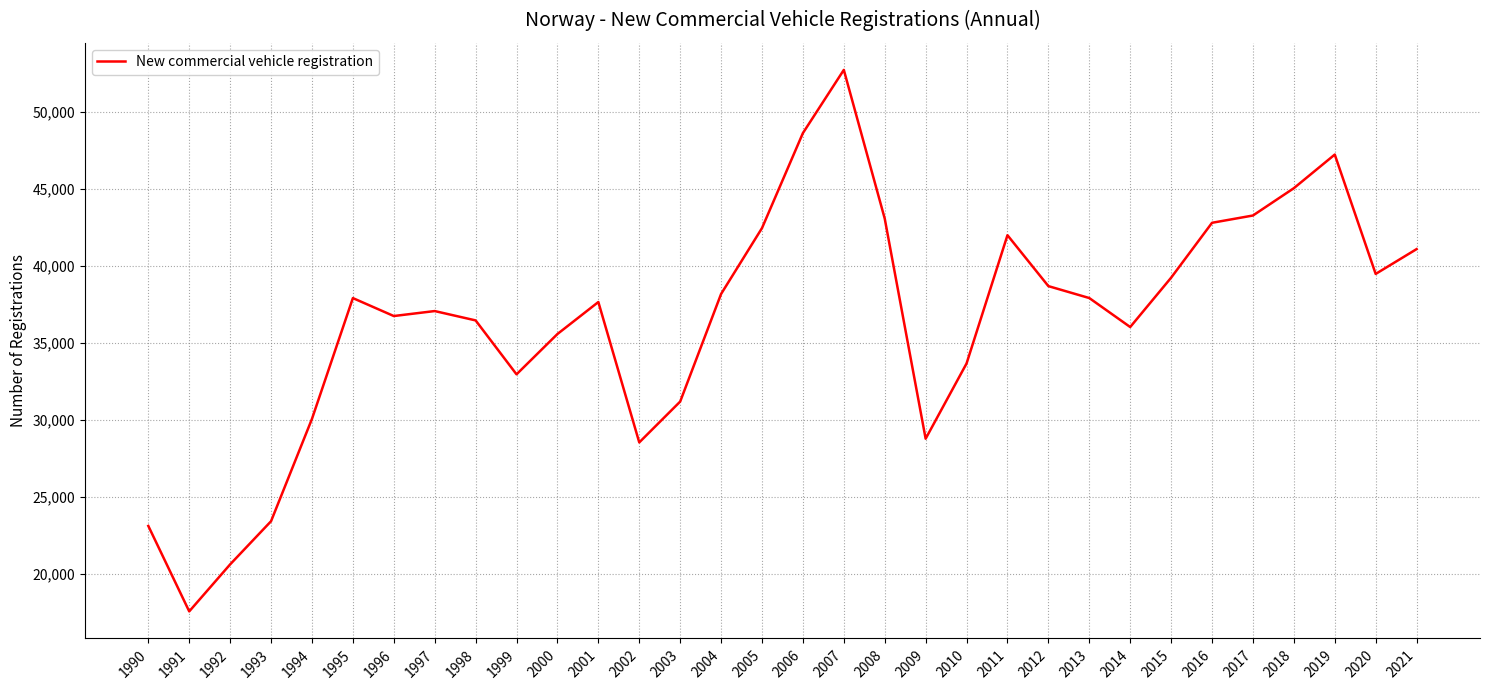

At which category does the chart reach its peak across all series?

2007